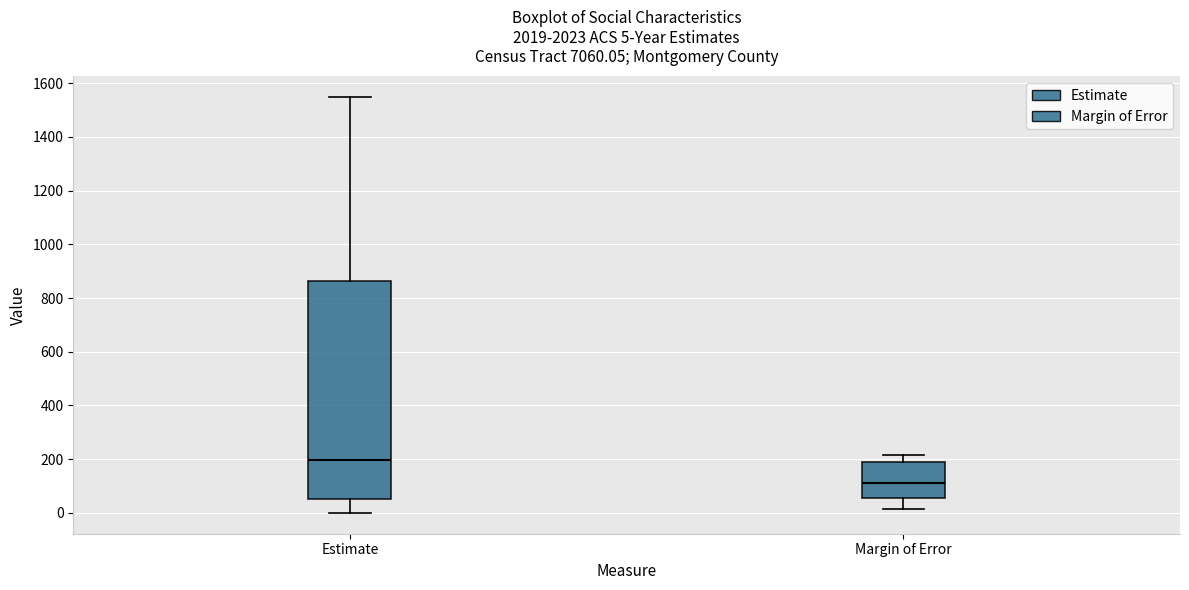

Which box has the highest median line?

Estimate